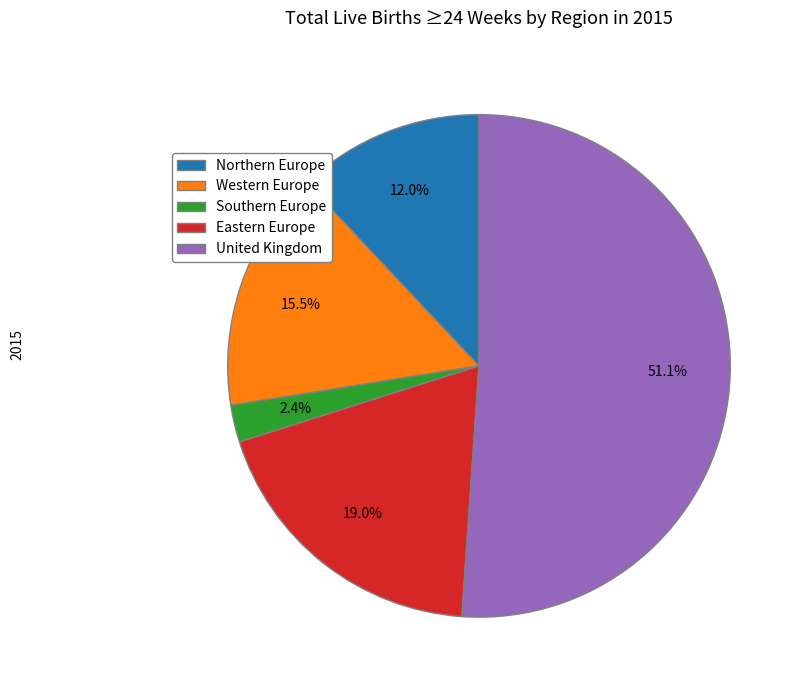

Rank the categories by value from lowest to highest.

Southern Europe, Northern Europe, Western Europe, Eastern Europe, United Kingdom